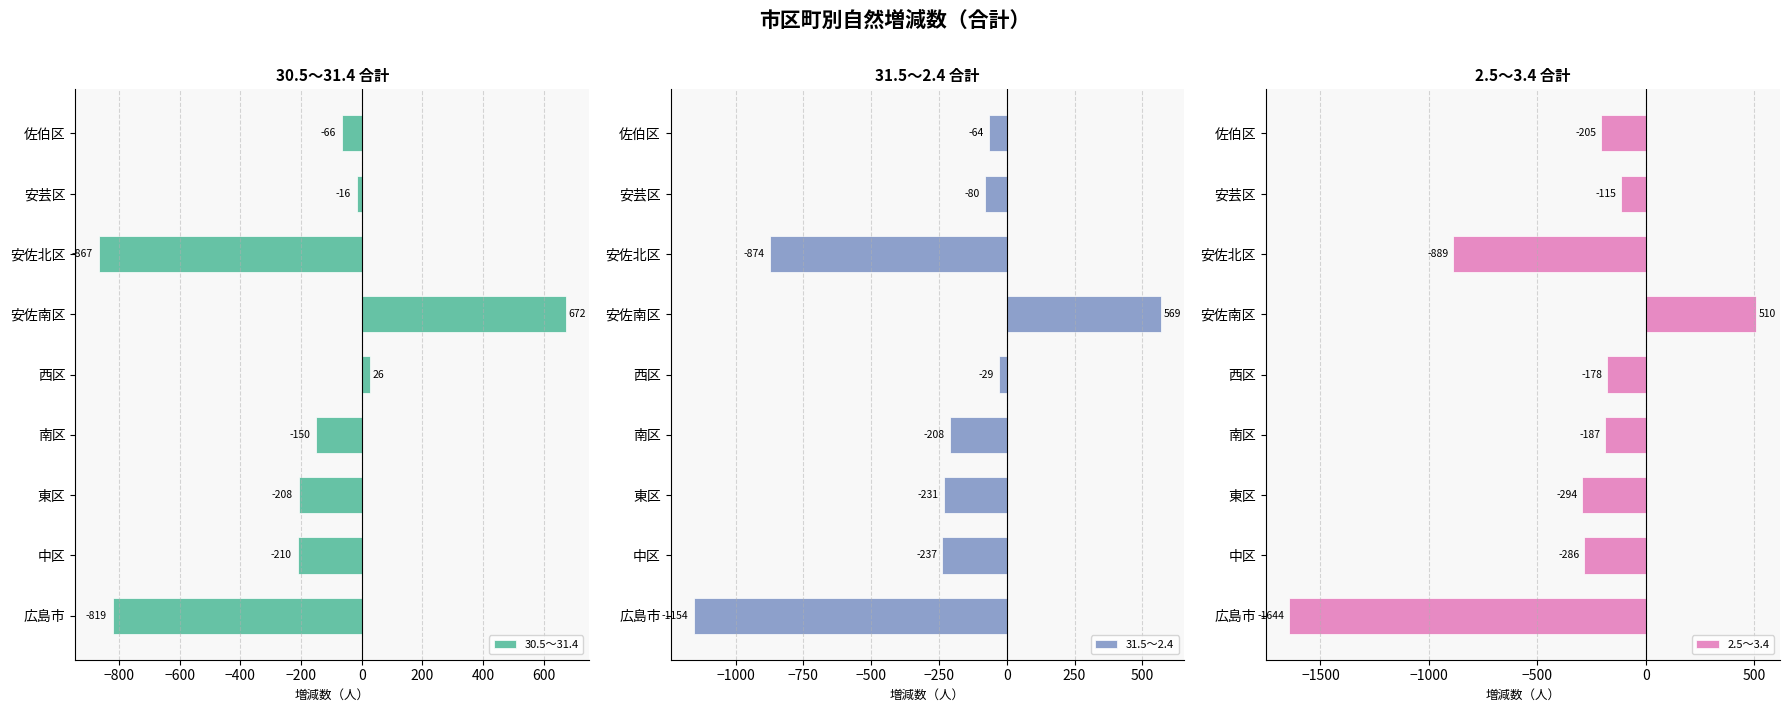

Where is 30.5～31.4 nearest to the value -97?

佐伯区